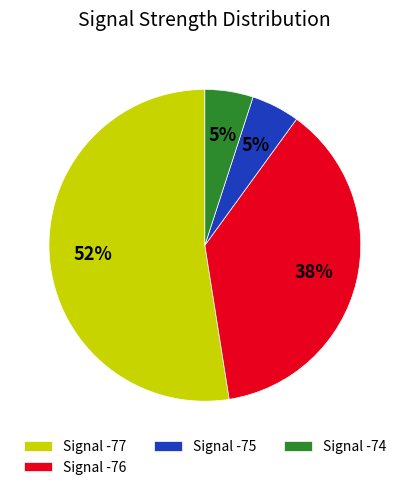

Is the sum of Signal -75 and Signal -74 greater than half?

No